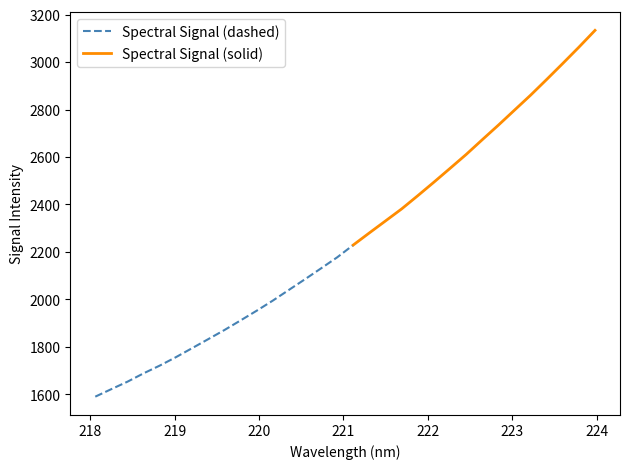

Is this an area chart (filled region under the line)?

No